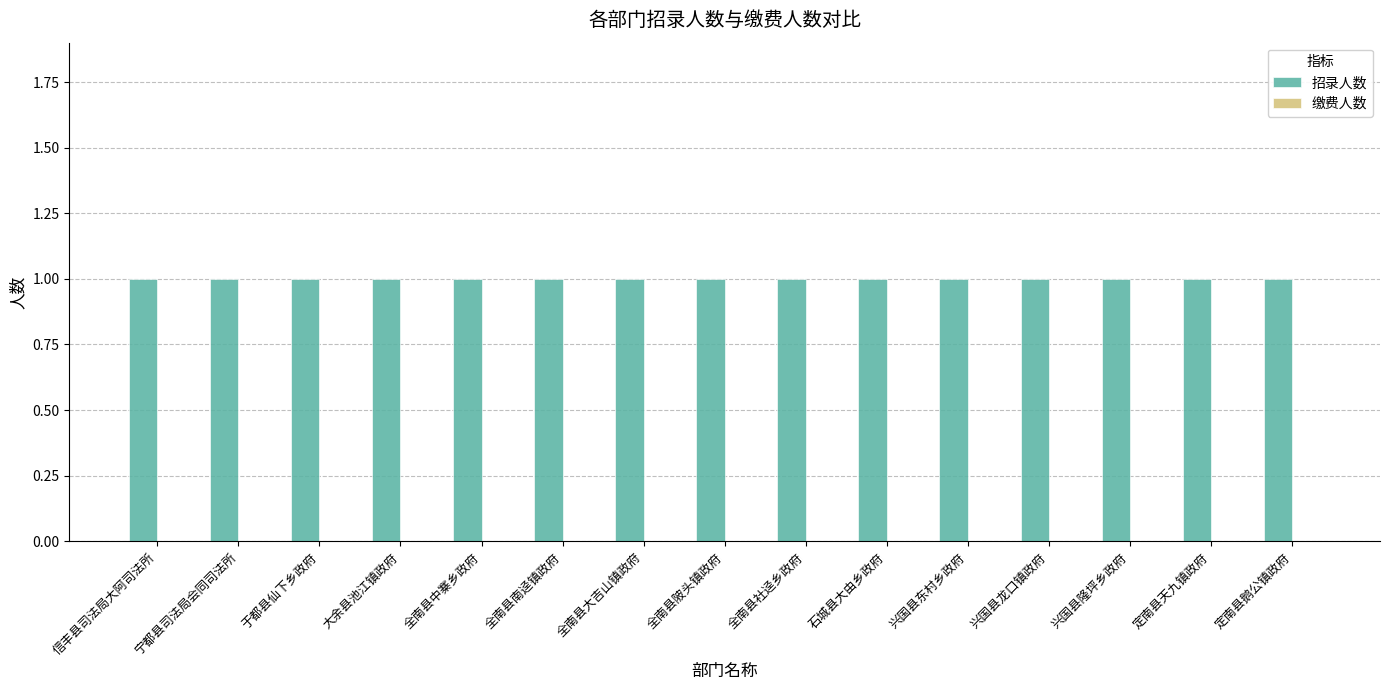

Which series changed the most between 宁都县司法局会同司法所 and 石城县大由乡政府?

招录人数